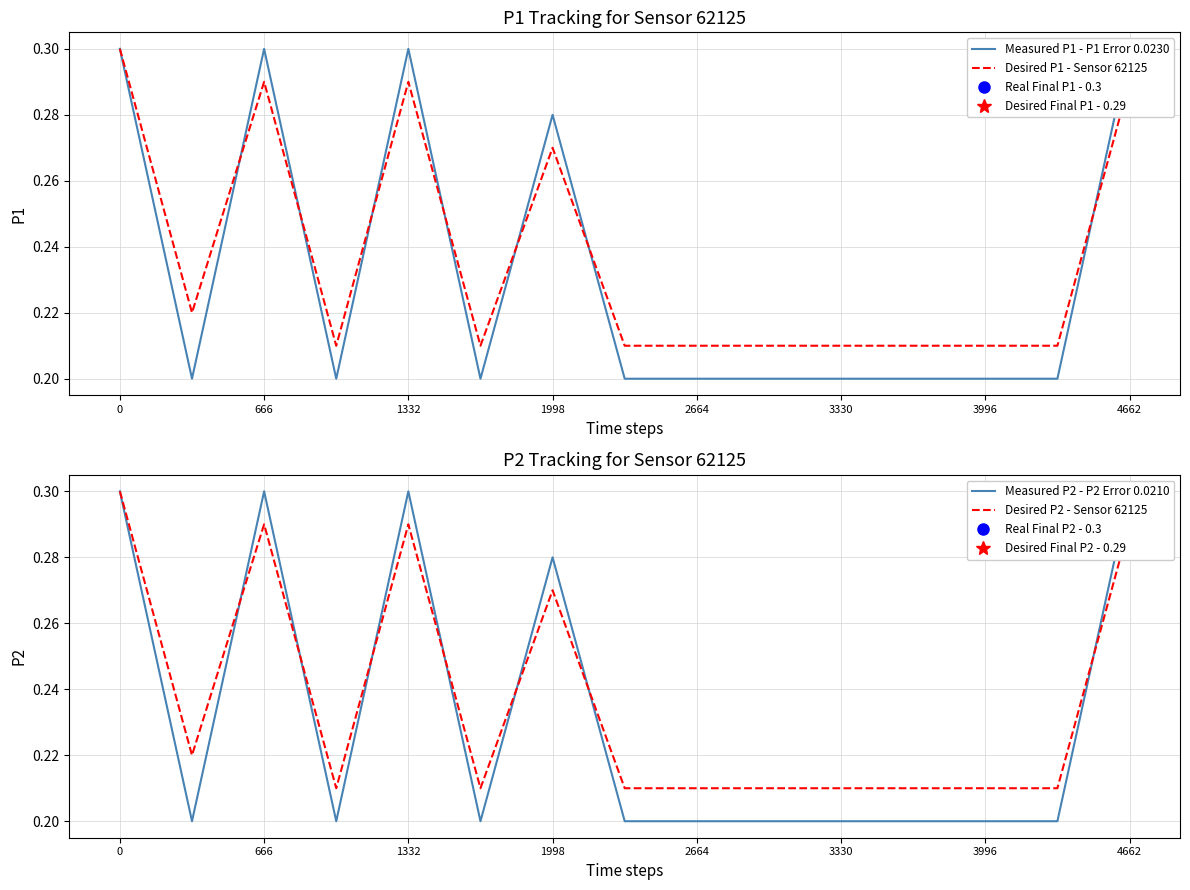

In Desired P2 - Sensor 62125, how many points are lower than both neighbors (excluding endpoints)?

3